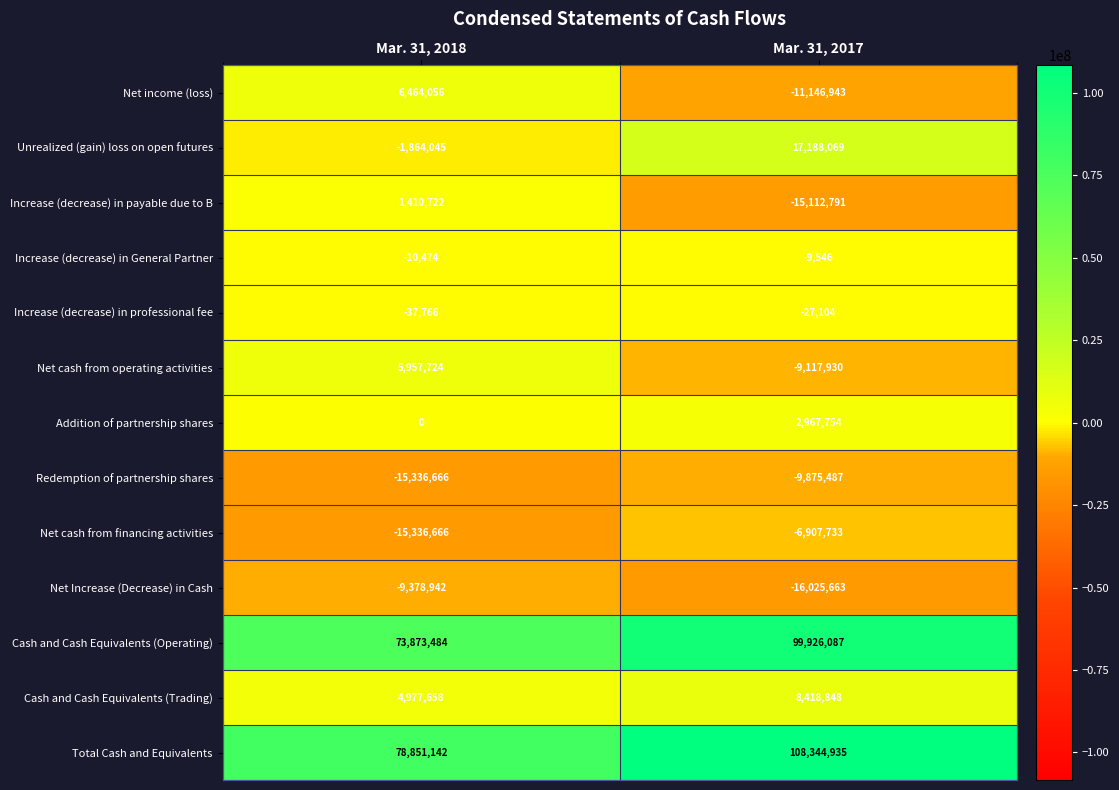

Reading right to left, list all the values displayed in this chart.

Net income (loss): Mar. 31, 2017=-11146943	Mar. 31, 2018=6464056
Unrealized (gain) loss on open futures: Mar. 31, 2017=17188069	Mar. 31, 2018=-1864045
Increase (decrease) in payable due to B: Mar. 31, 2017=-15112791	Mar. 31, 2018=1410722
Increase (decrease) in General Partner: Mar. 31, 2017=-9546	Mar. 31, 2018=-10474
Increase (decrease) in professional fee: Mar. 31, 2017=-27104	Mar. 31, 2018=-37766
Net cash from operating activities: Mar. 31, 2017=-9117930	Mar. 31, 2018=5957724
Addition of partnership shares: Mar. 31, 2017=2967754	Mar. 31, 2018=0
Redemption of partnership shares: Mar. 31, 2017=-9875487	Mar. 31, 2018=-15336666
Net cash from financing activities: Mar. 31, 2017=-6907733	Mar. 31, 2018=-15336666
Net Increase (Decrease) in Cash: Mar. 31, 2017=-16025663	Mar. 31, 2018=-9378942
Cash and Cash Equivalents (Operating): Mar. 31, 2017=99926087	Mar. 31, 2018=73873484
Cash and Cash Equivalents (Trading): Mar. 31, 2017=8418848	Mar. 31, 2018=4977658
Total Cash and Equivalents: Mar. 31, 2017=108344935	Mar. 31, 2018=78851142